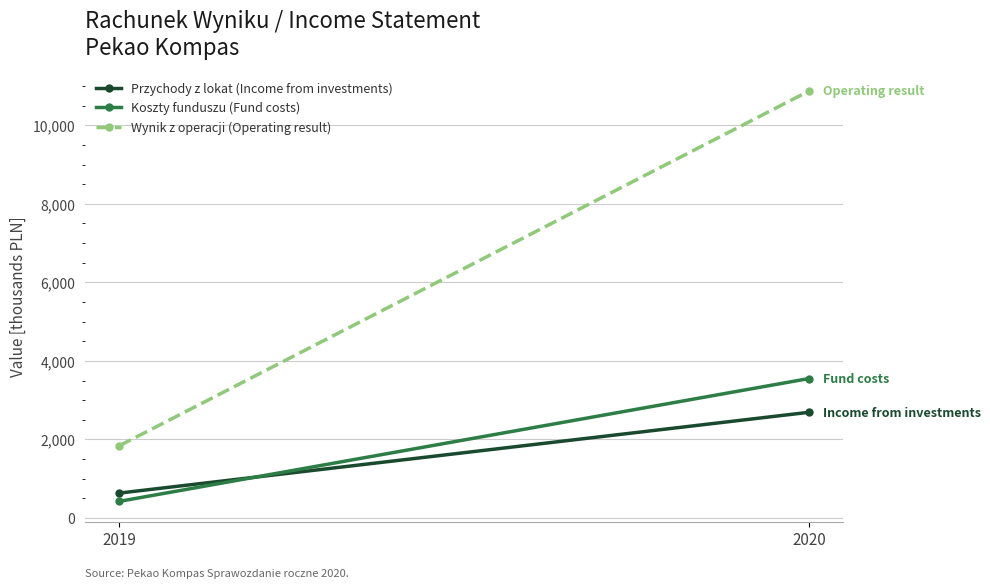

What is the value of the Koszty funduszu (Fund costs) point at the 2nd from the left?

3551